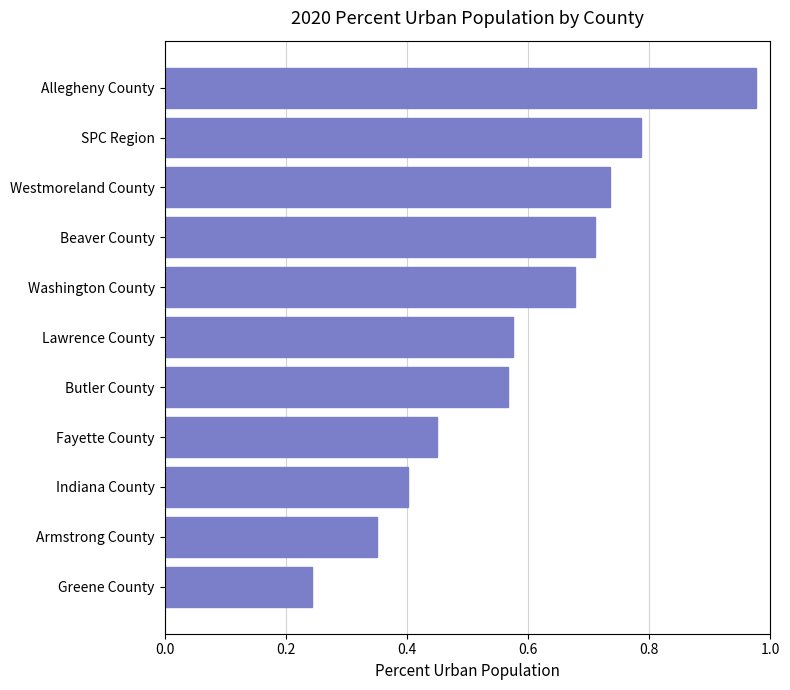

What is the change in value from Butler County to Washington County?

+0.1